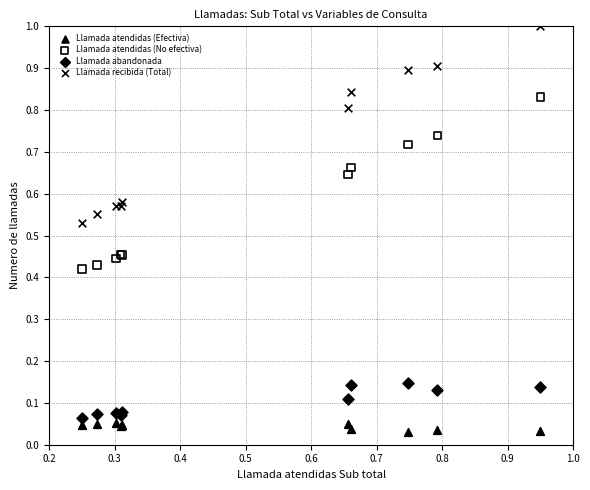

Which series has the widest spread of Y values?

Llamada recibida (Total)